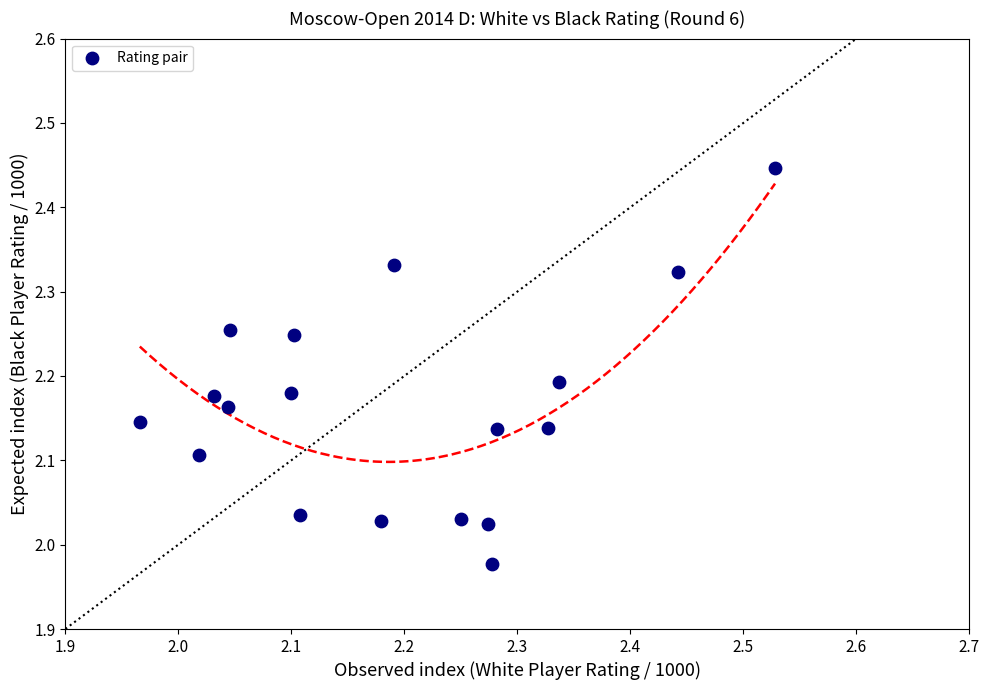

What is the range of X values (max minus min)?

0.6